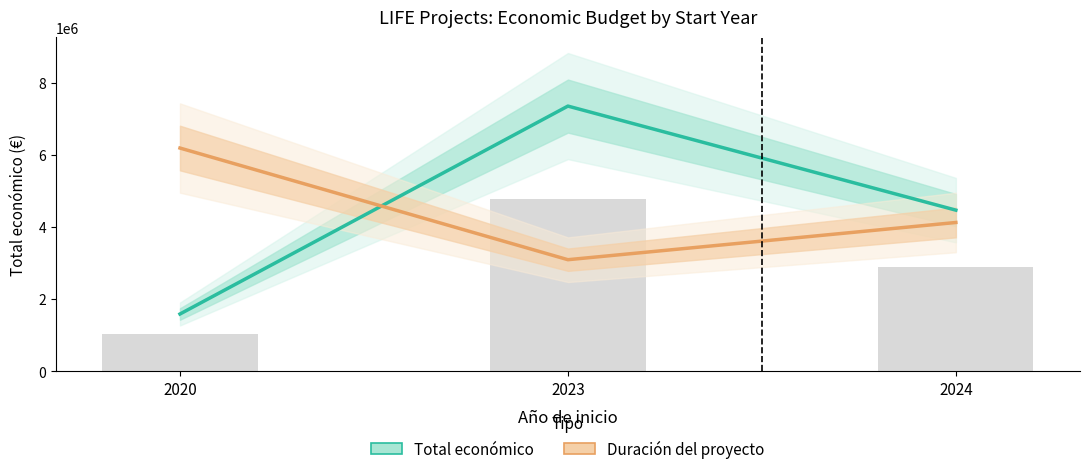

Which label corresponds to the largest value in the chart?

2023